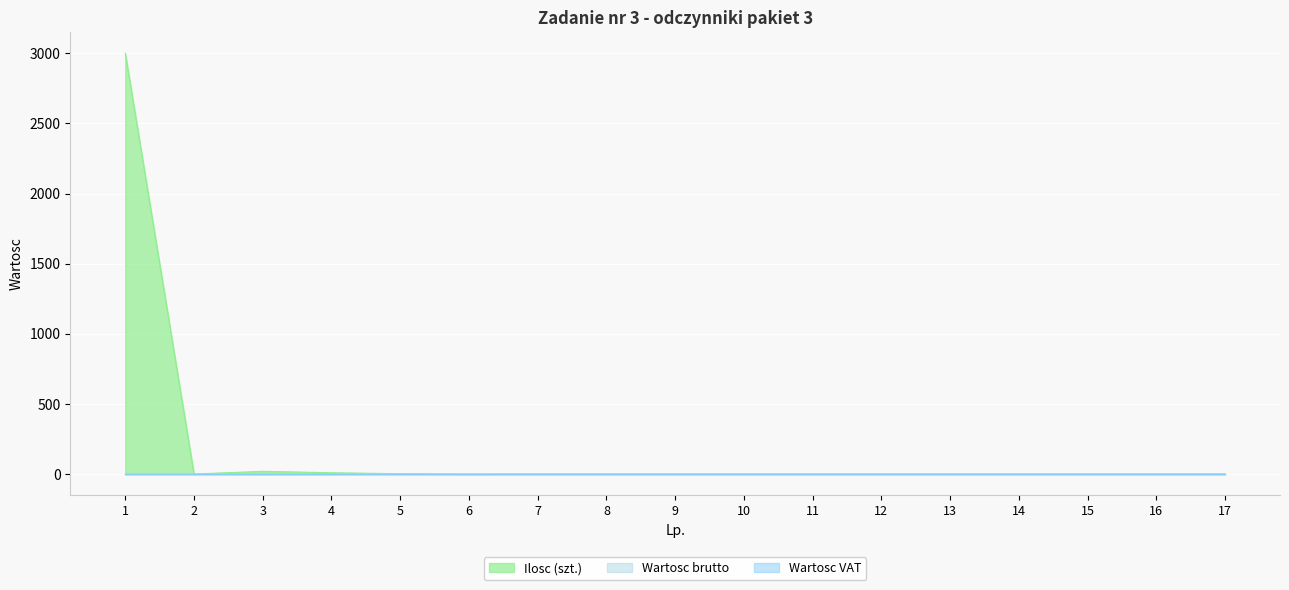

At which label is Wartosc brutto closest to 0?

1